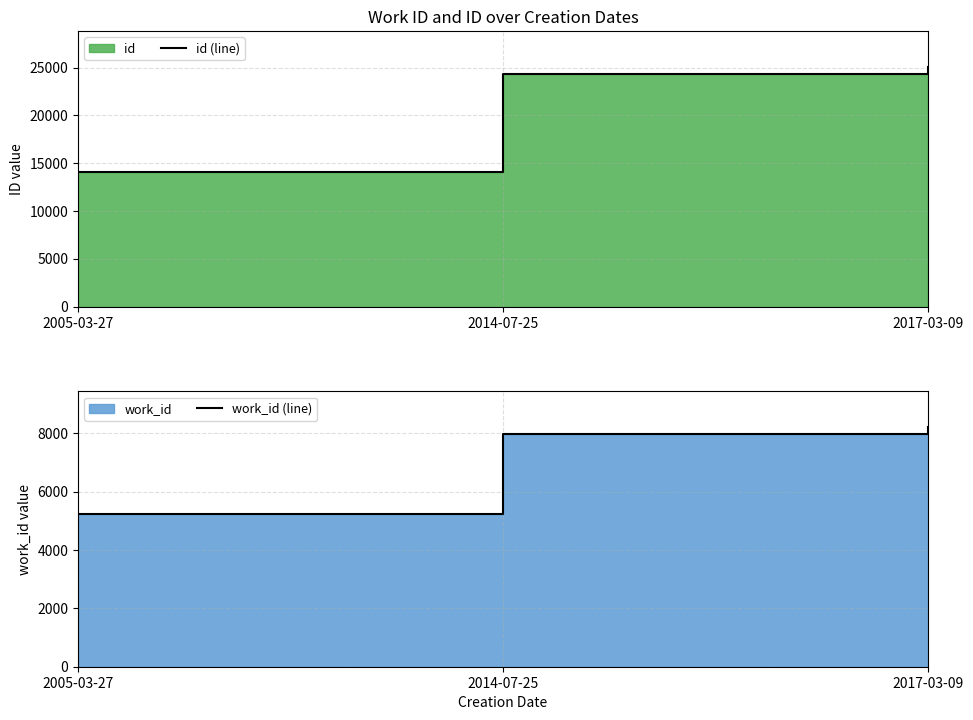

What is the label of the 1st point from the left?

2005-03-27